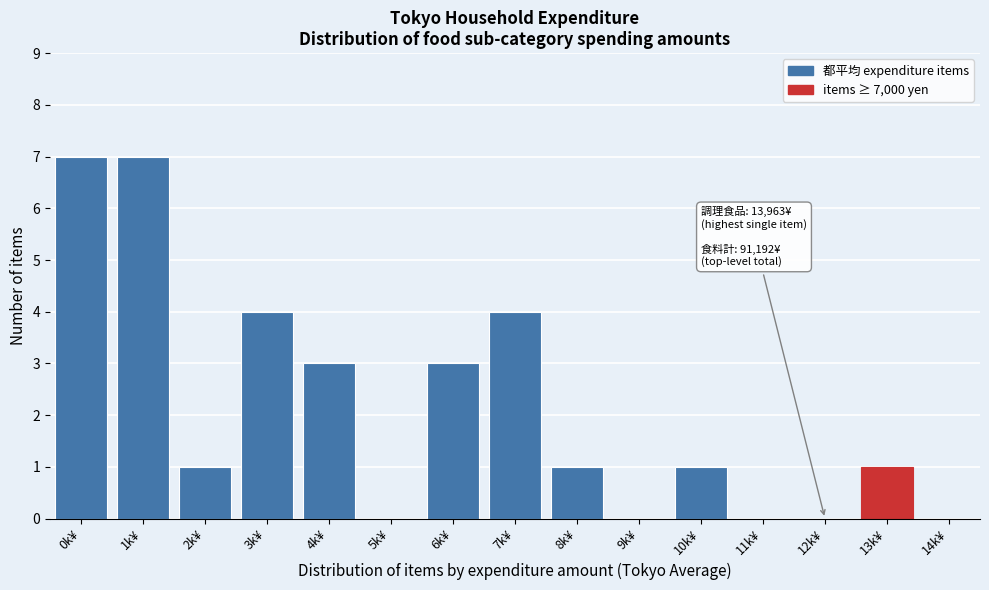

Reading right to left, extract all data points from this chart.

14k¥=0	13k¥=1	12k¥=0	11k¥=0	10k¥=1	9k¥=0	8k¥=1	7k¥=4	6k¥=3	5k¥=0	4k¥=3	3k¥=4	2k¥=1	1k¥=7	0k¥=7